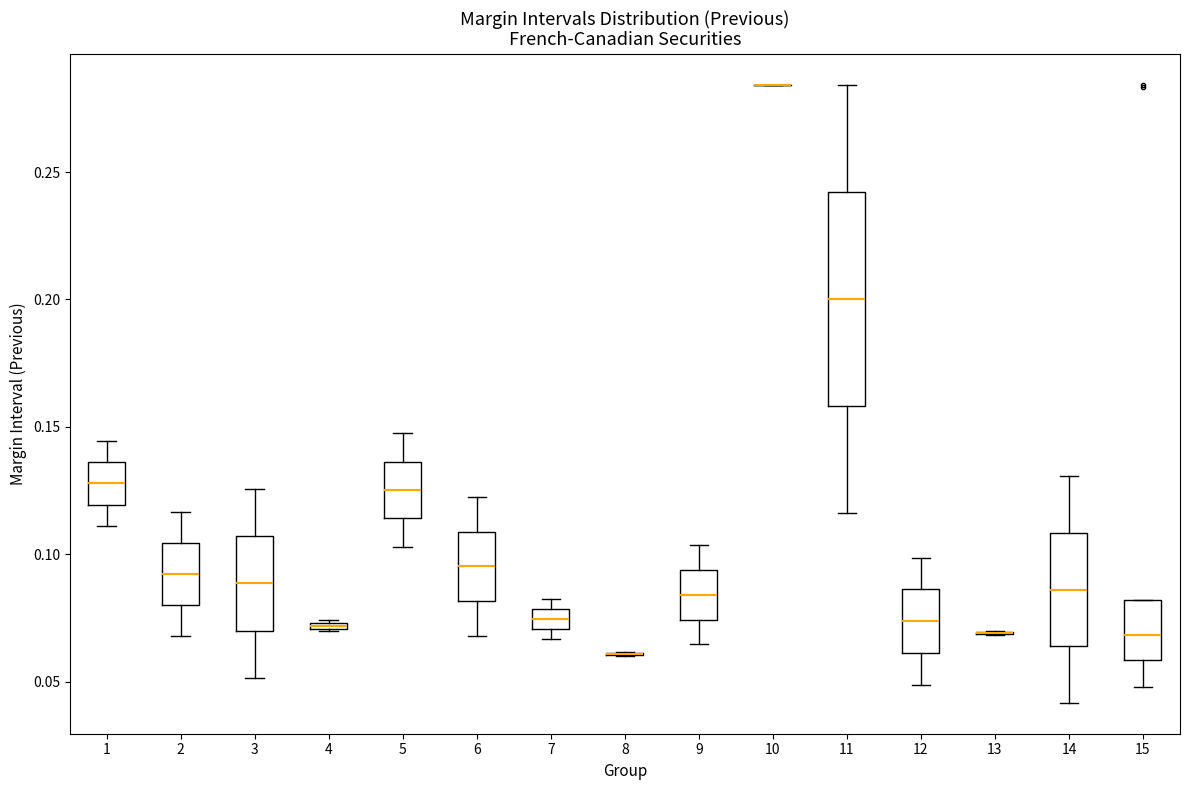

Comparing the boxes themselves (not the whiskers), which one is the tallest?

11